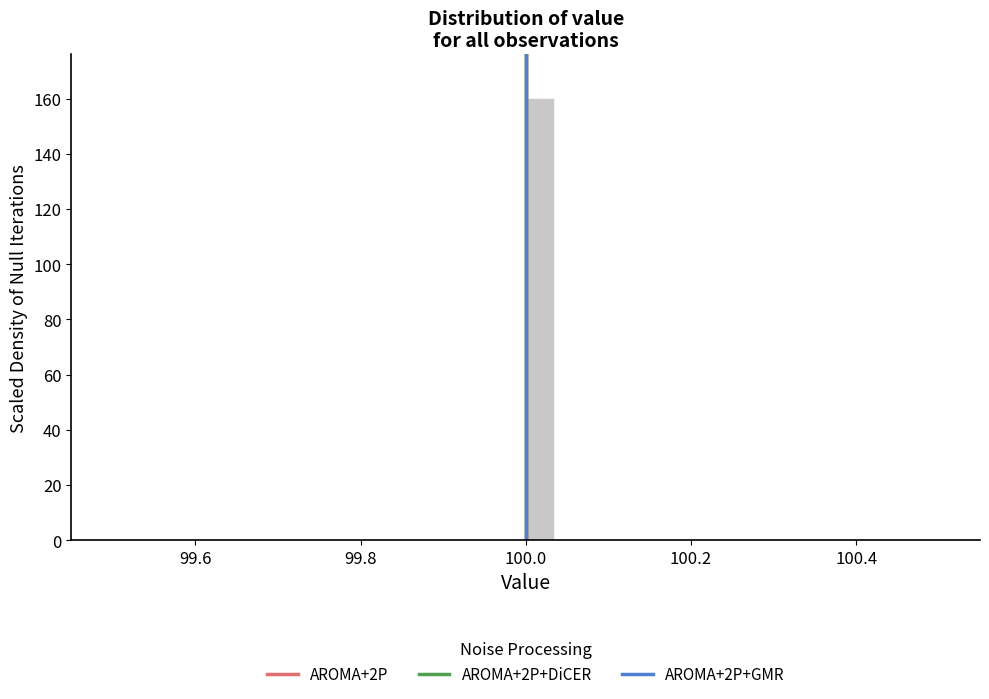

Read against the x-axis, roughly where is the centre of the tallest bar?

100.02